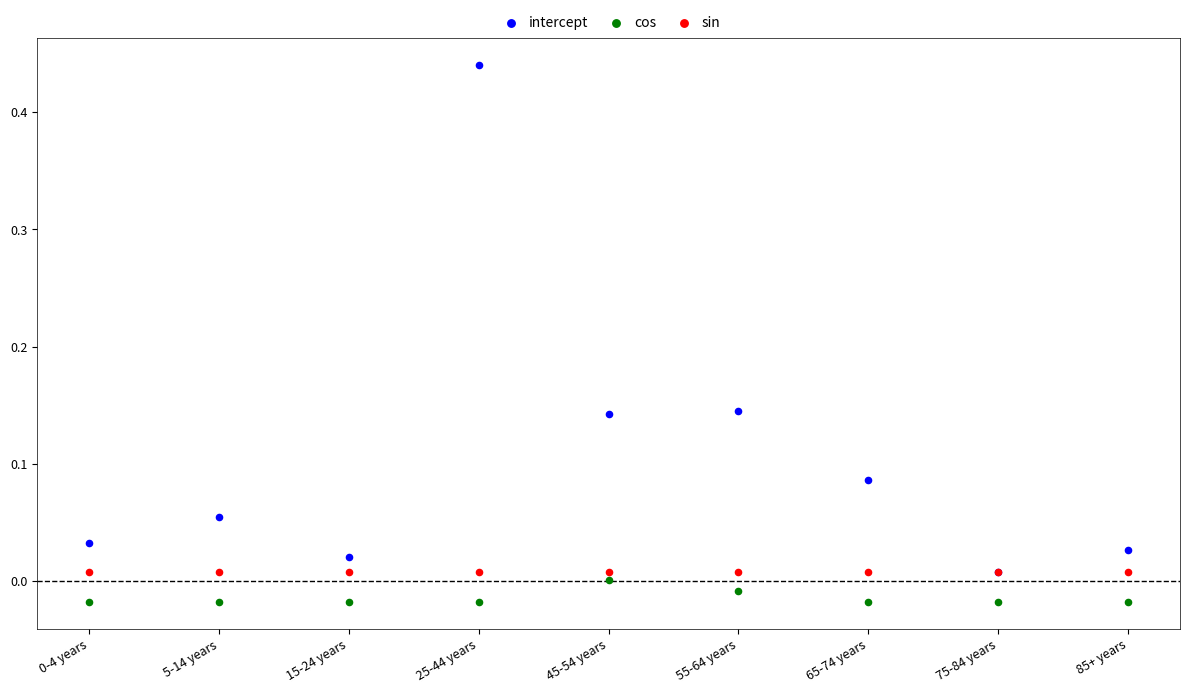

Which series reaches the maximum Y coordinate?

intercept